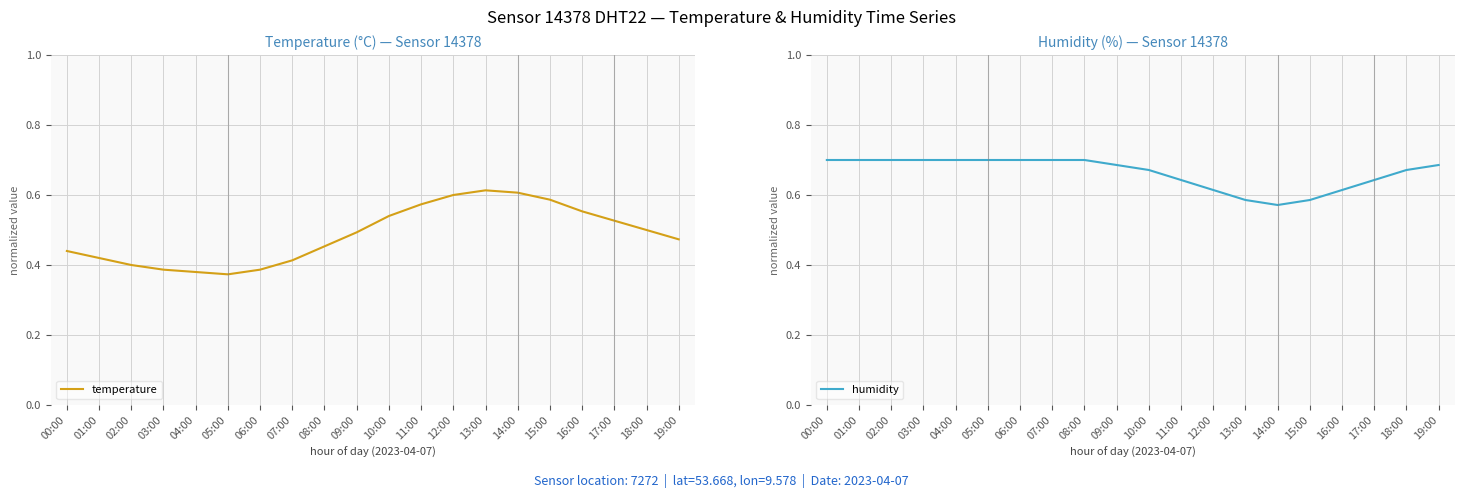

Which series has the widest spread of values?

temperature